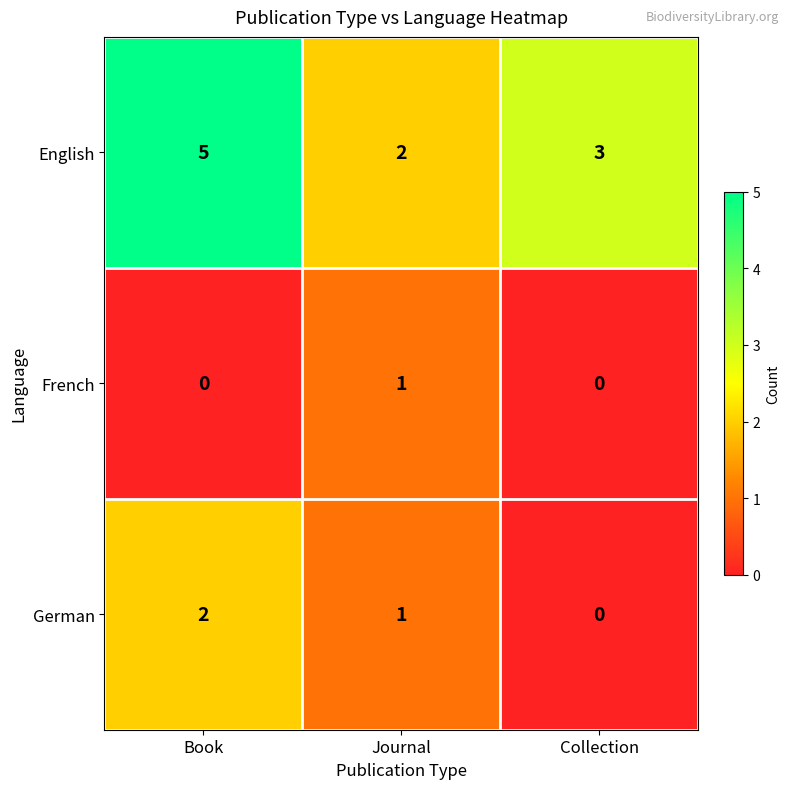

Reading left to right, extract all data points from this chart.

English: Book=5	Journal=2	Collection=3
French: Book=0	Journal=1	Collection=0
German: Book=2	Journal=1	Collection=0